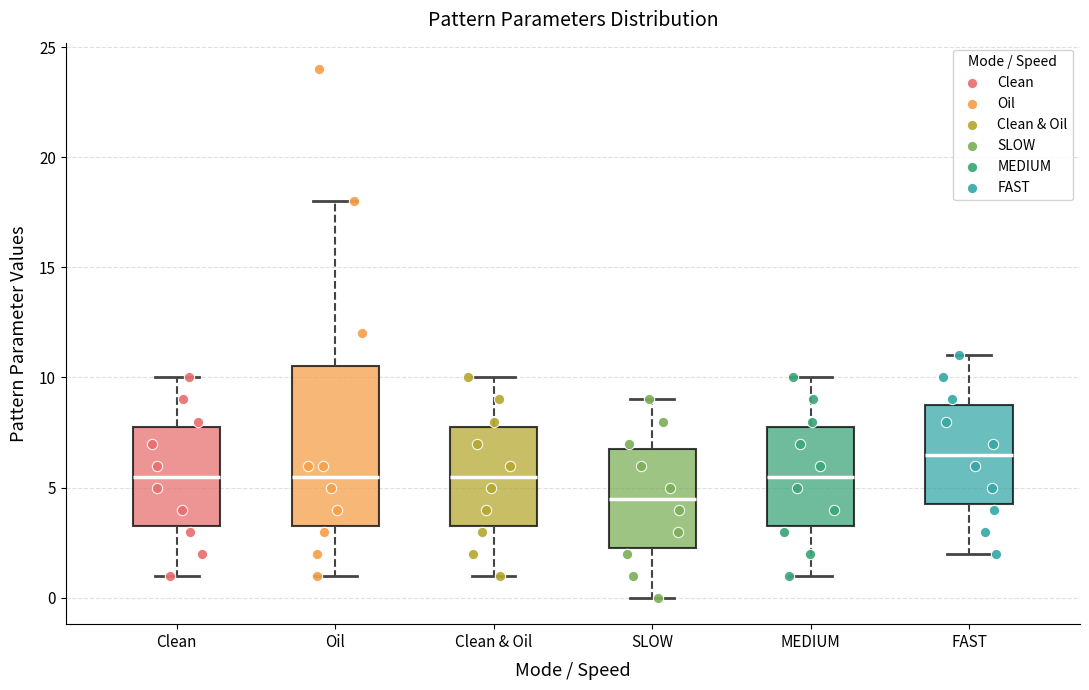

Which box has the highest median line?

FAST